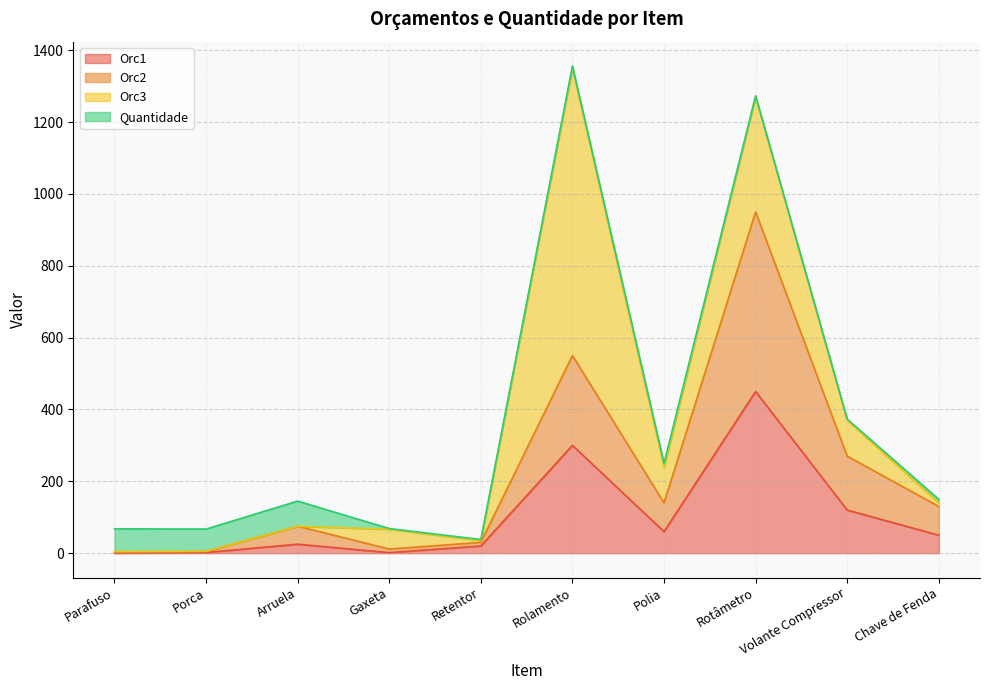

What is the label of the 8th point from the left?

Rotâmetro